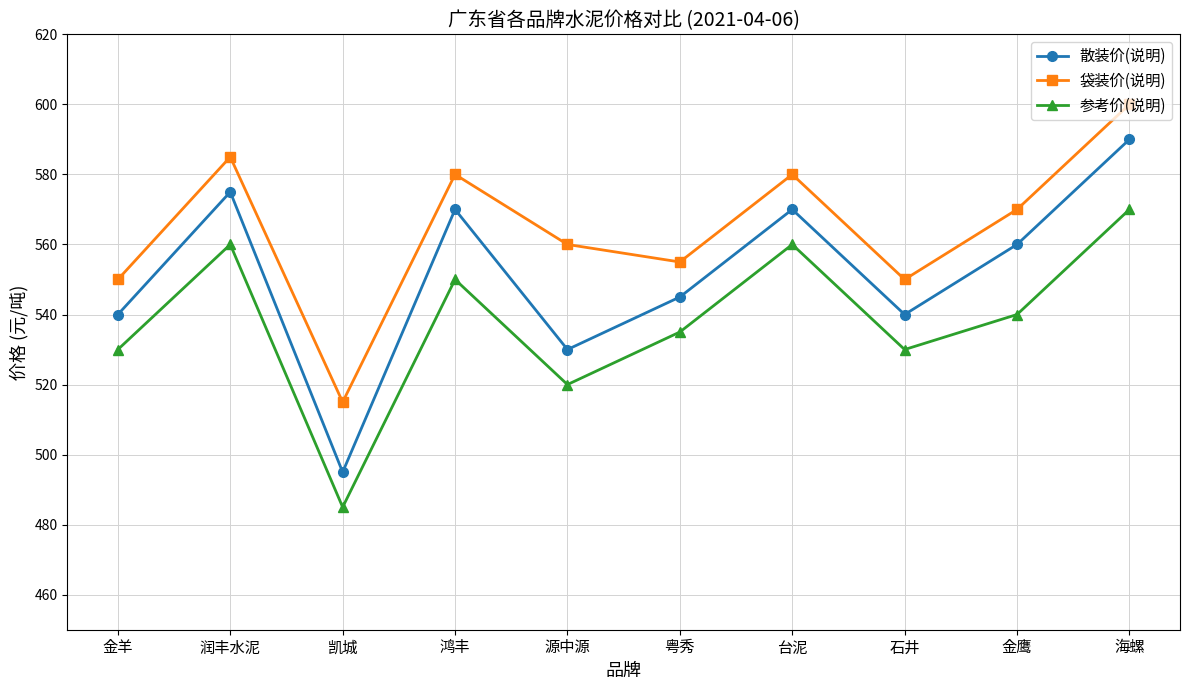

Rank the series by their maximum value, from highest to lowest.

袋装价(说明), 散装价(说明), 参考价(说明)